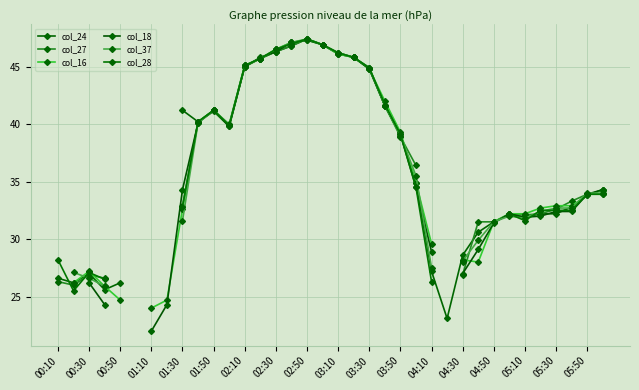

At 05:50, list the series in order from largest to smallest.

col_37, col_27, col_18, col_28, col_24, col_16